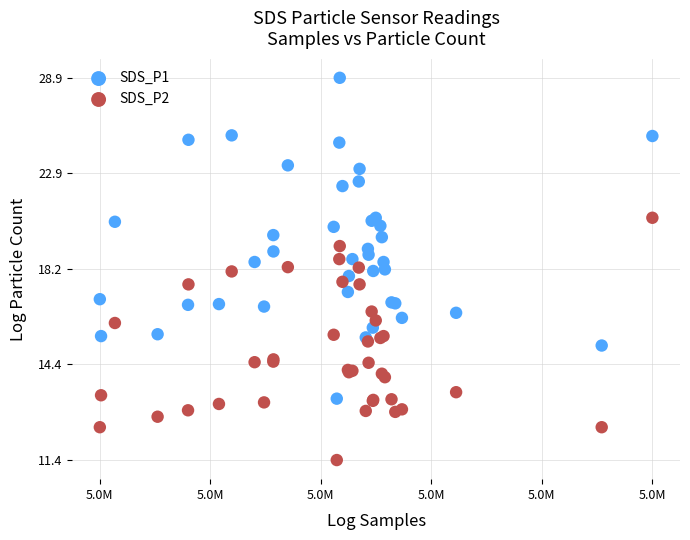

Which series reaches the maximum Y coordinate?

SDS_P1